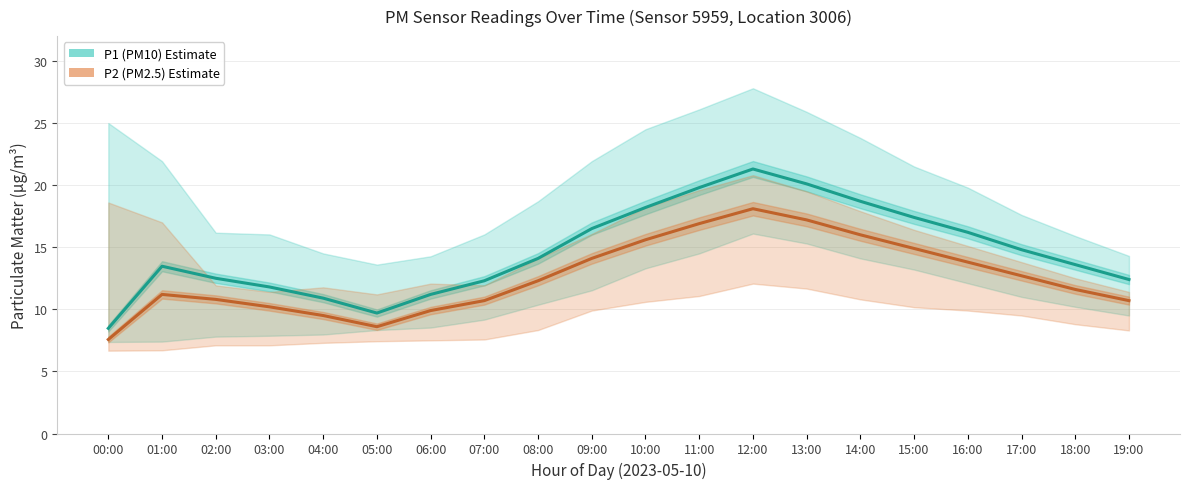

Which has a higher value, 15:00 or 17:00?

15:00